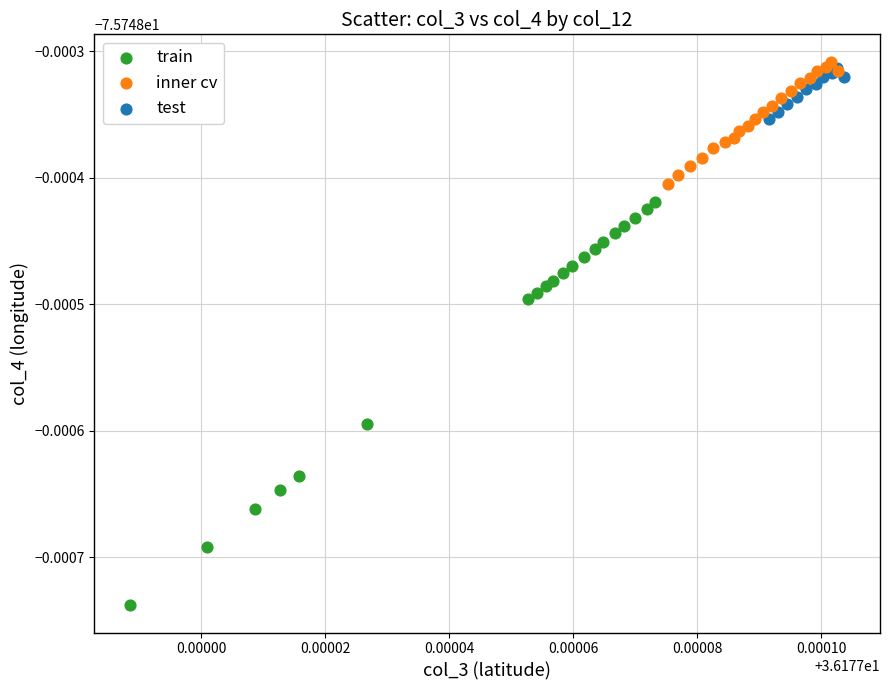

Which series contains the highest Y value?

inner cv